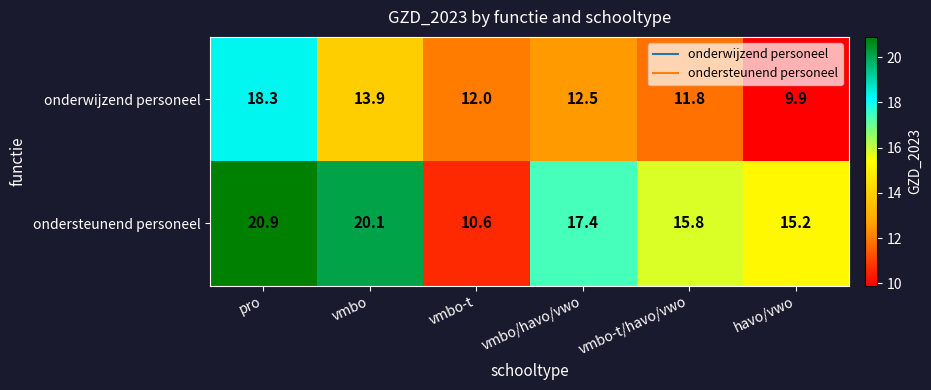

What is the minimum value shown in the chart?

9.9